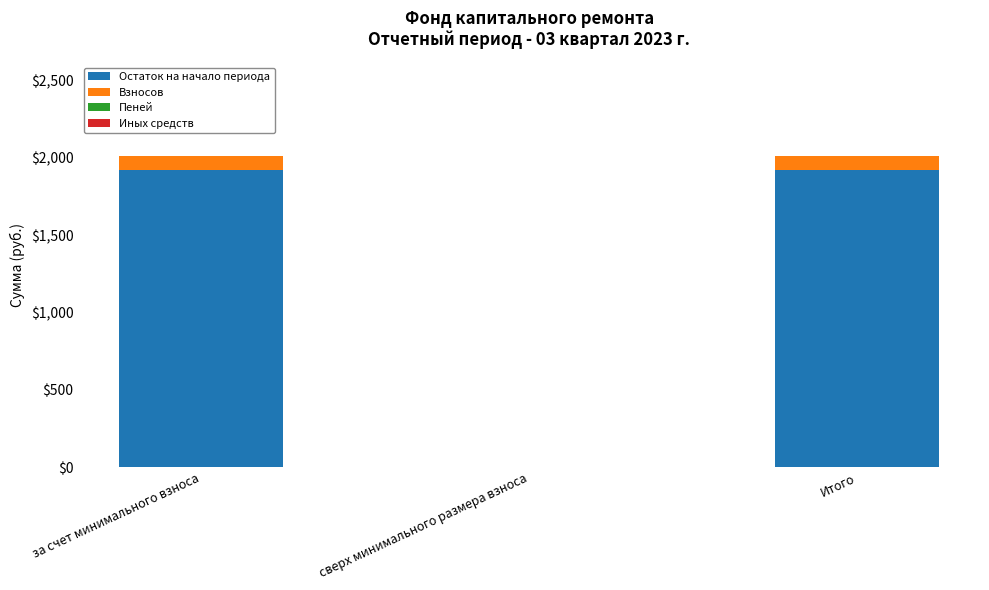

The value of Остаток на начало периода at сверх минимального размера взноса is 610.8. True or false?

False